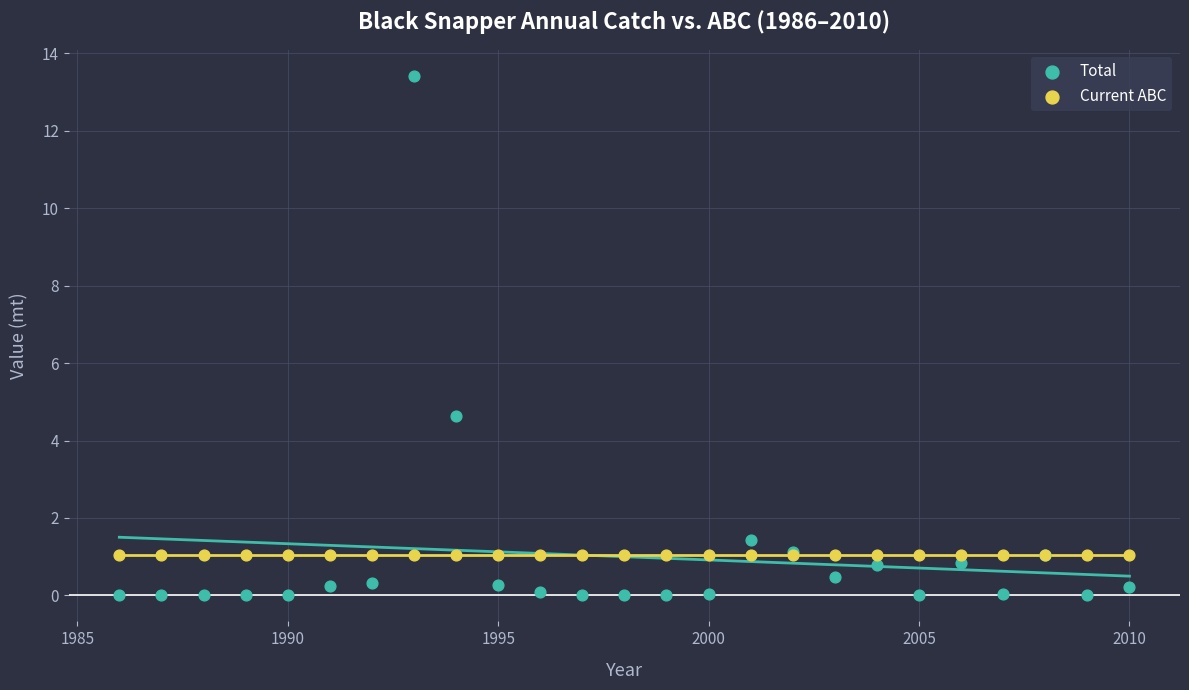

Which series reaches the maximum Y coordinate?

Total